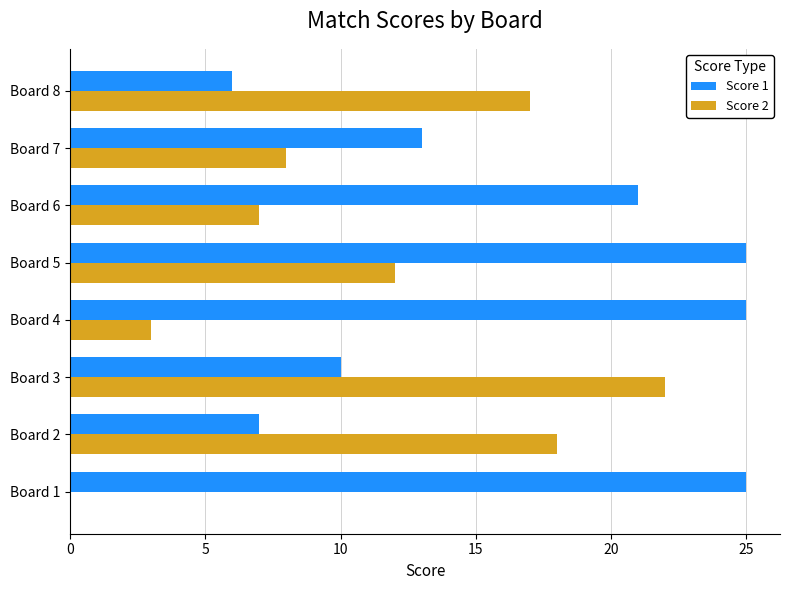

Where is Score 2 nearest to the value 11?

Board 5